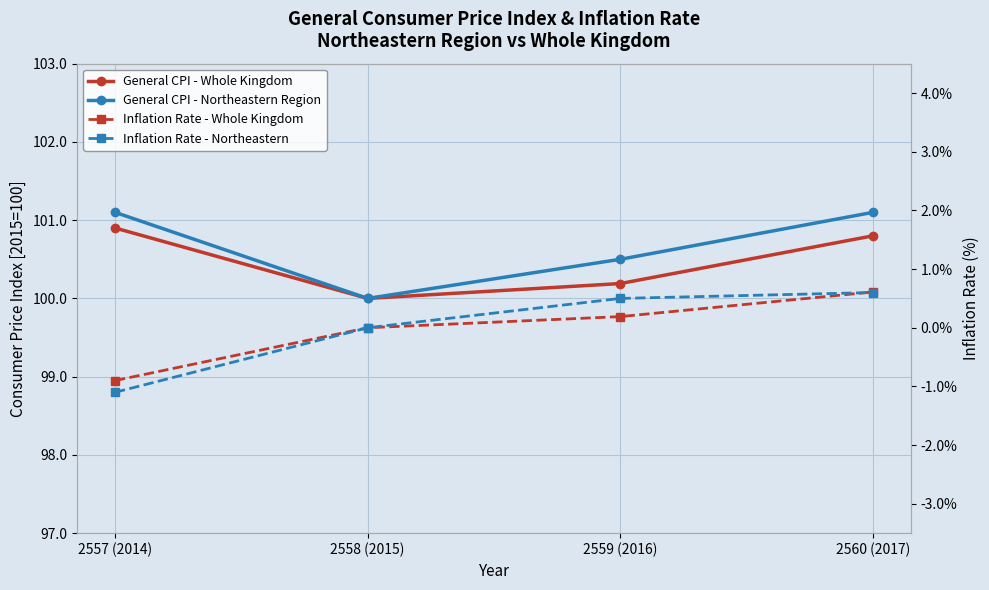

How many lines are shown in the chart?

4